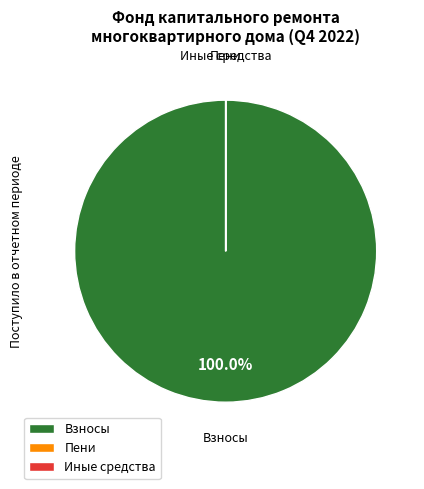

Which slice represents more than half of the pie?

Взносы